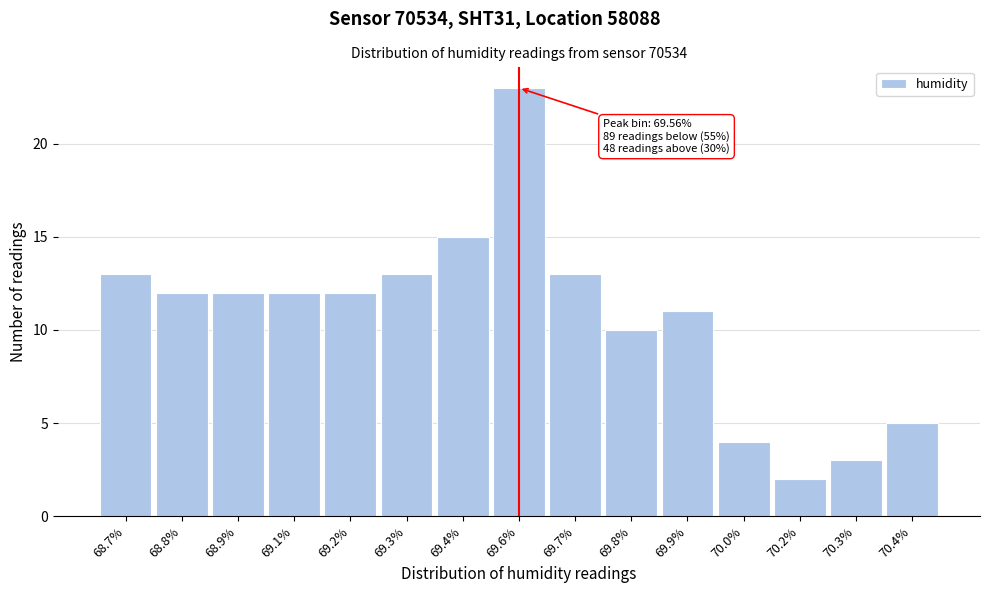

Reading right to left, what are all the values shown in this chart?

5	3	2	4	11	10	13	23	15	13	12	12	12	12	13